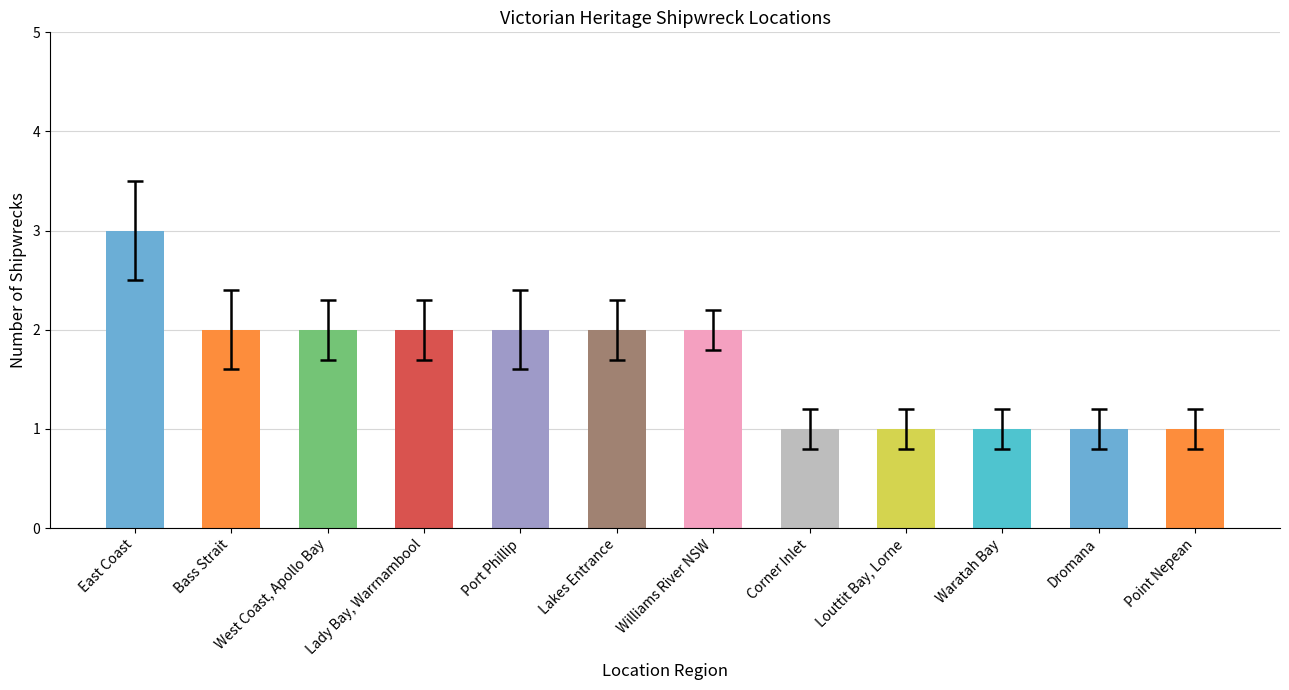

Are the bars horizontal?

No